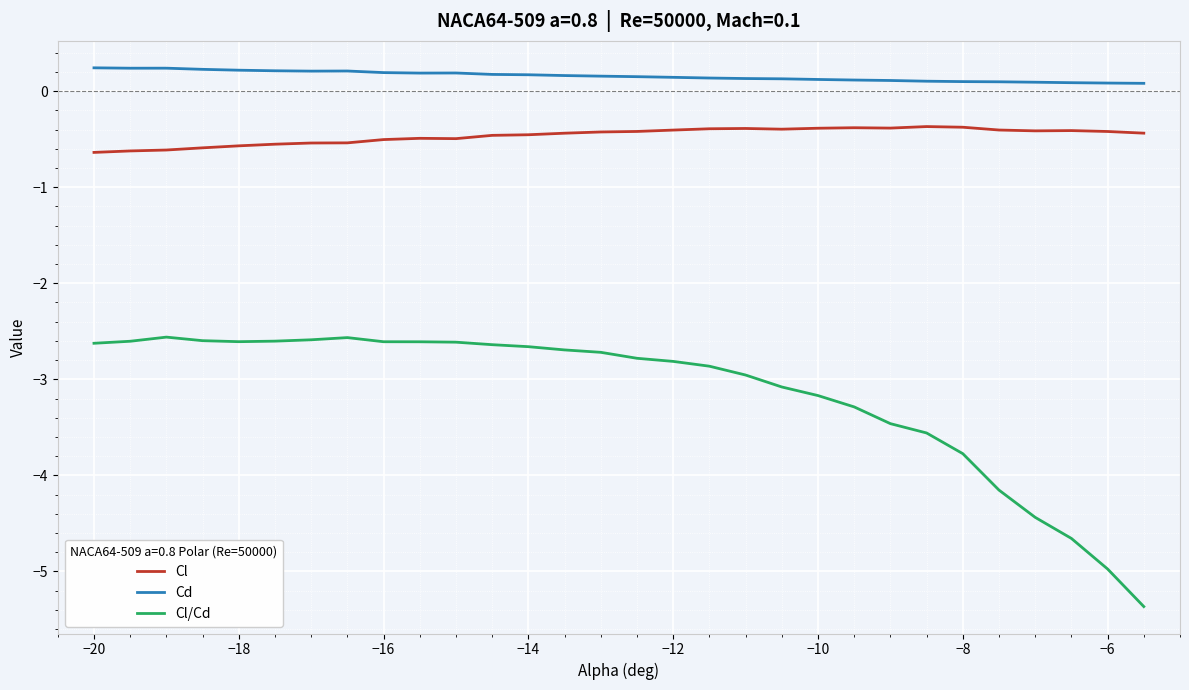

What are all the series names shown in the legend?

Cl, Cd, Cl/Cd